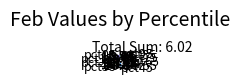

What is the smallest slice in the pie chart?

pct95